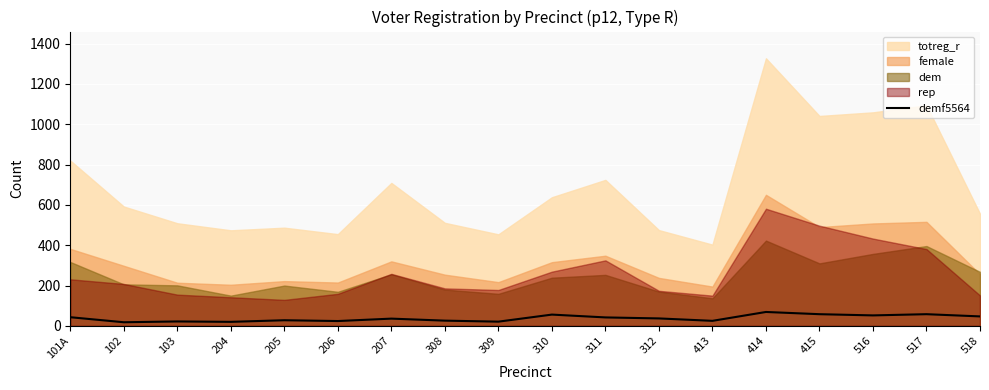

How many data points are above 37?

8